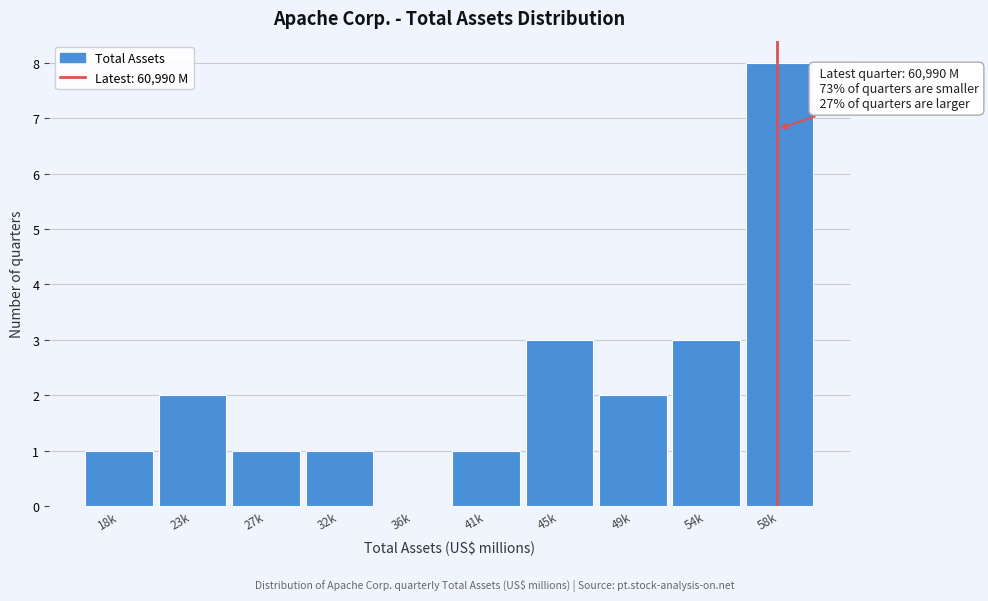

Reading right to left, list all the values displayed in this chart.

58k=8	54k=3	49k=2	45k=3	41k=1	36k=0	32k=1	27k=1	23k=2	18k=1